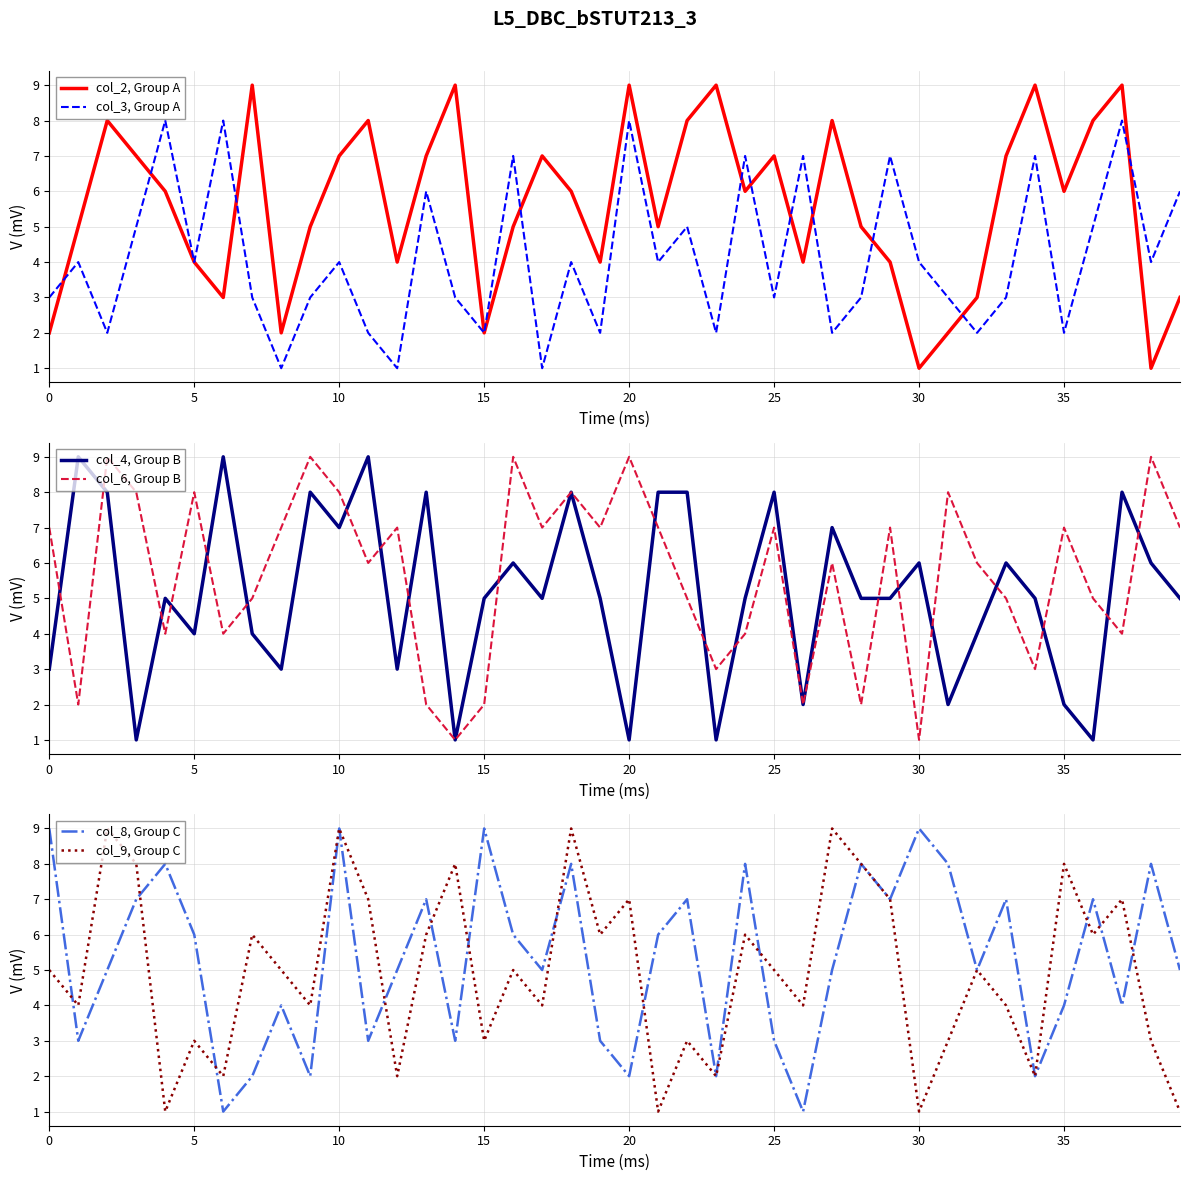

What is the average value of the col_6, Group B series?

6